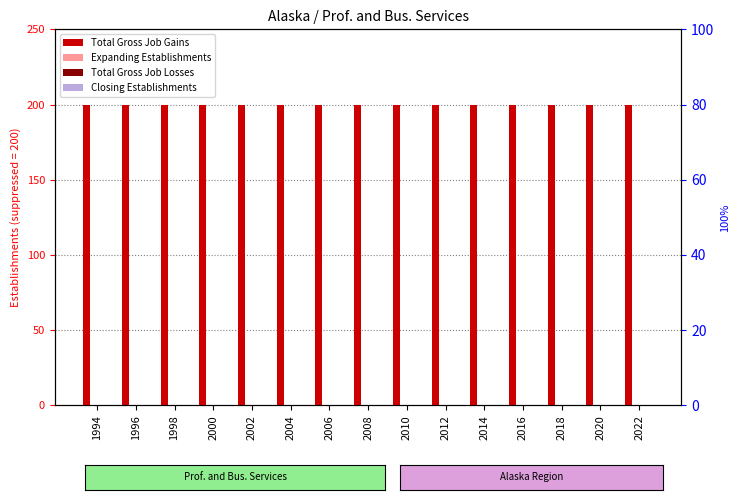

What is the spread (max minus min) of values at 2002?

200